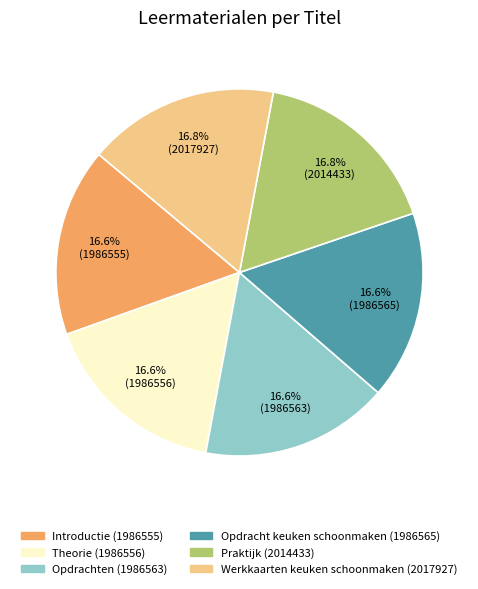

Do Opdrachten and Praktijk together represent more than half of the pie?

No